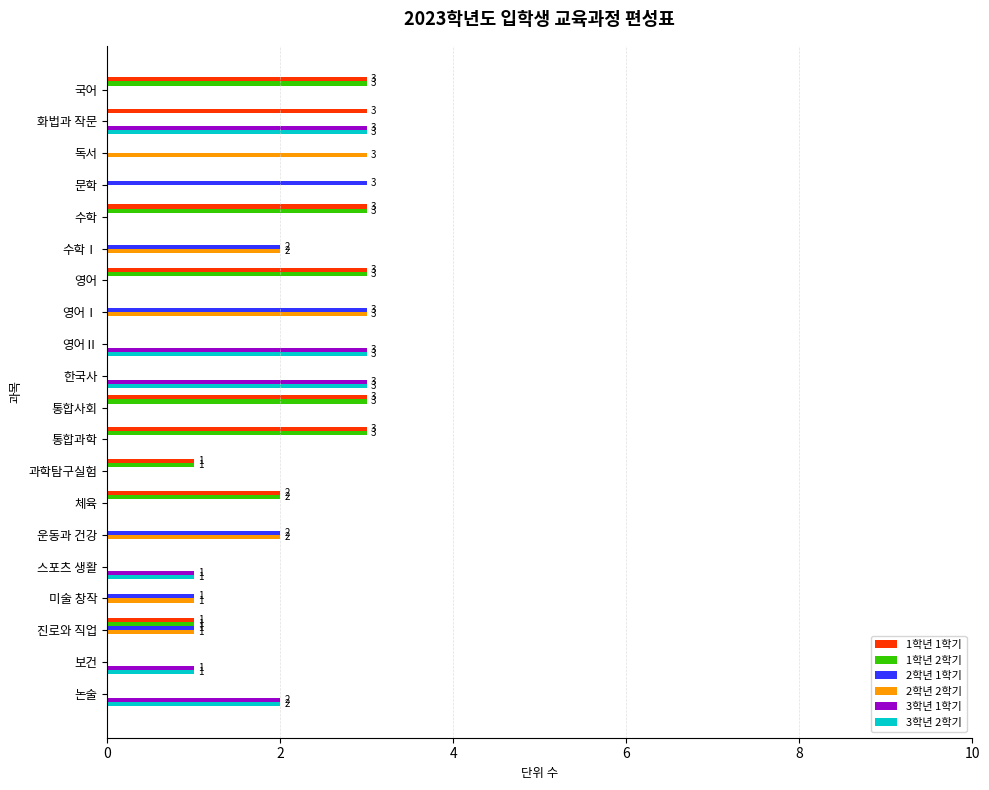

The 3학년 1학기 series shows 0 at 통합과학. True or false?

True